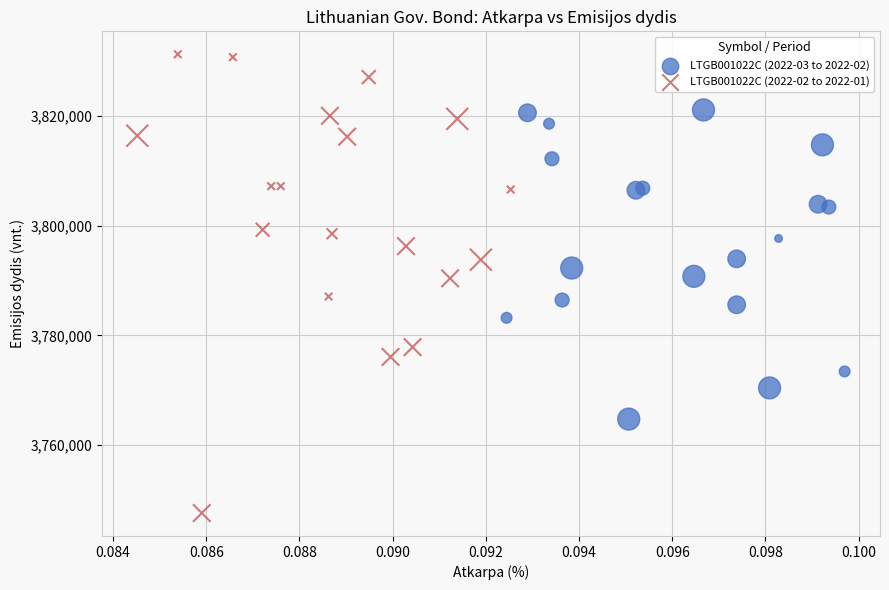

Which series has the widest spread of Y values?

LTGB001022C (2022-02 to 2022-01)